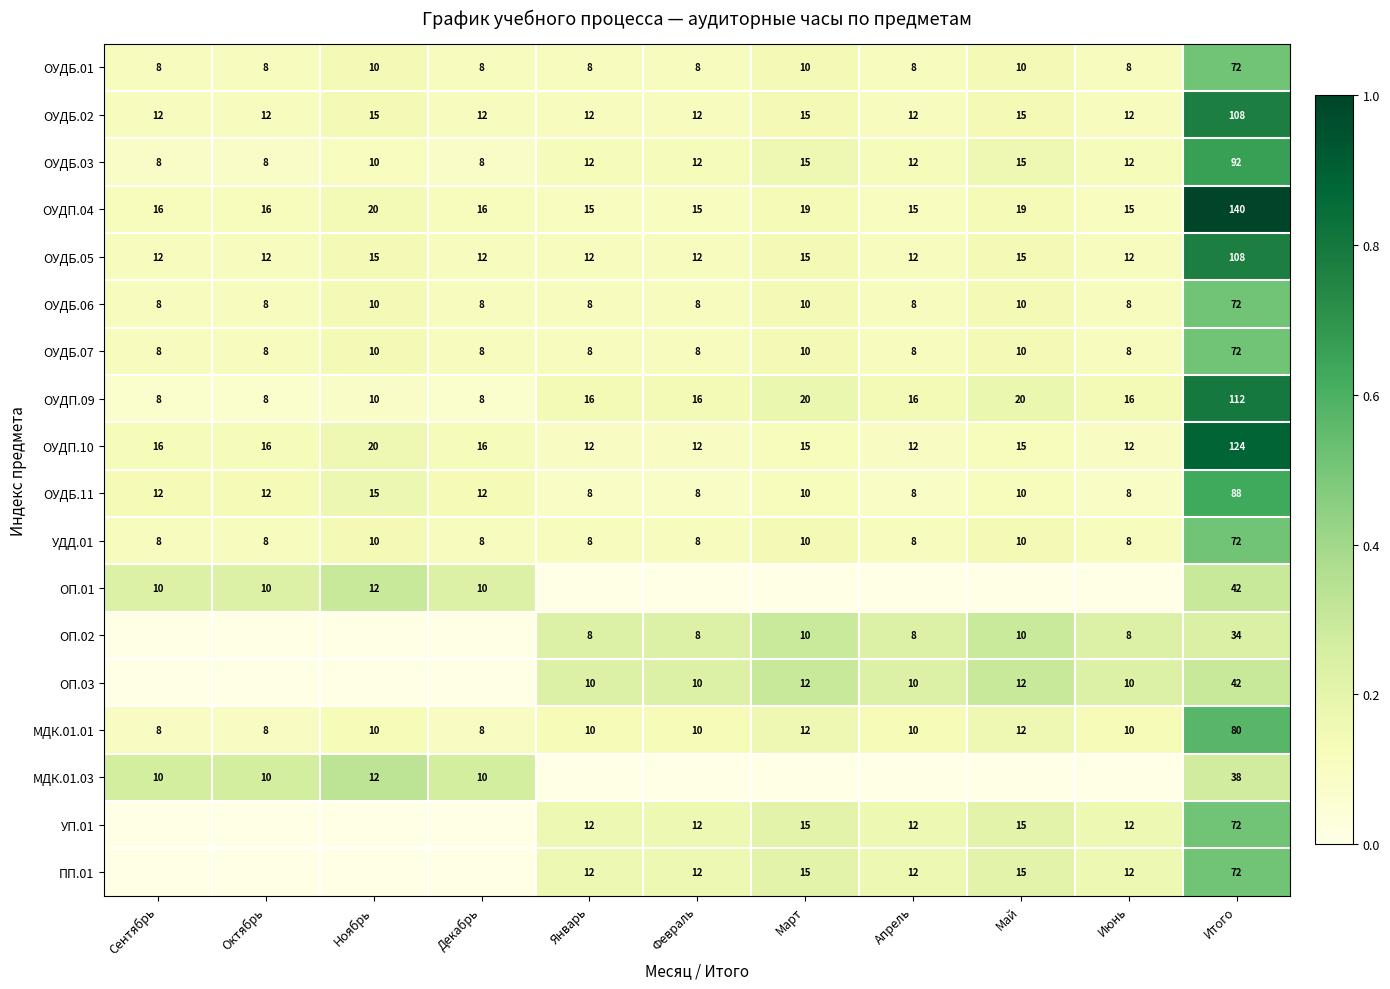

How many distinct data groups are displayed?

18